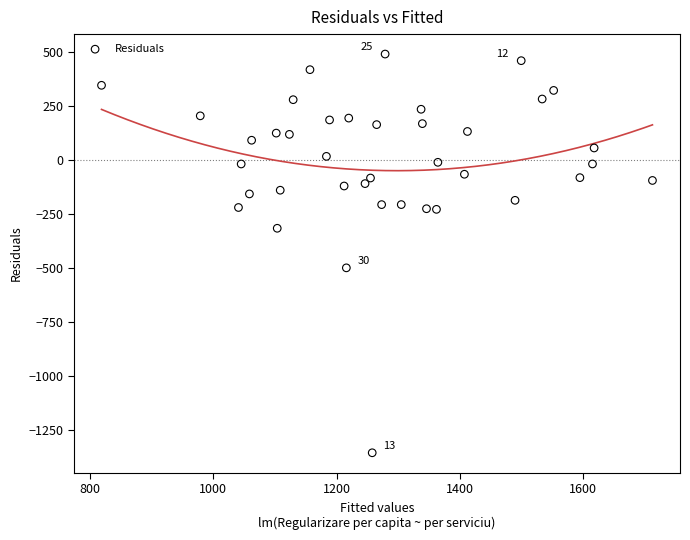

What is the range of Y values (max minus min)?

1848.7